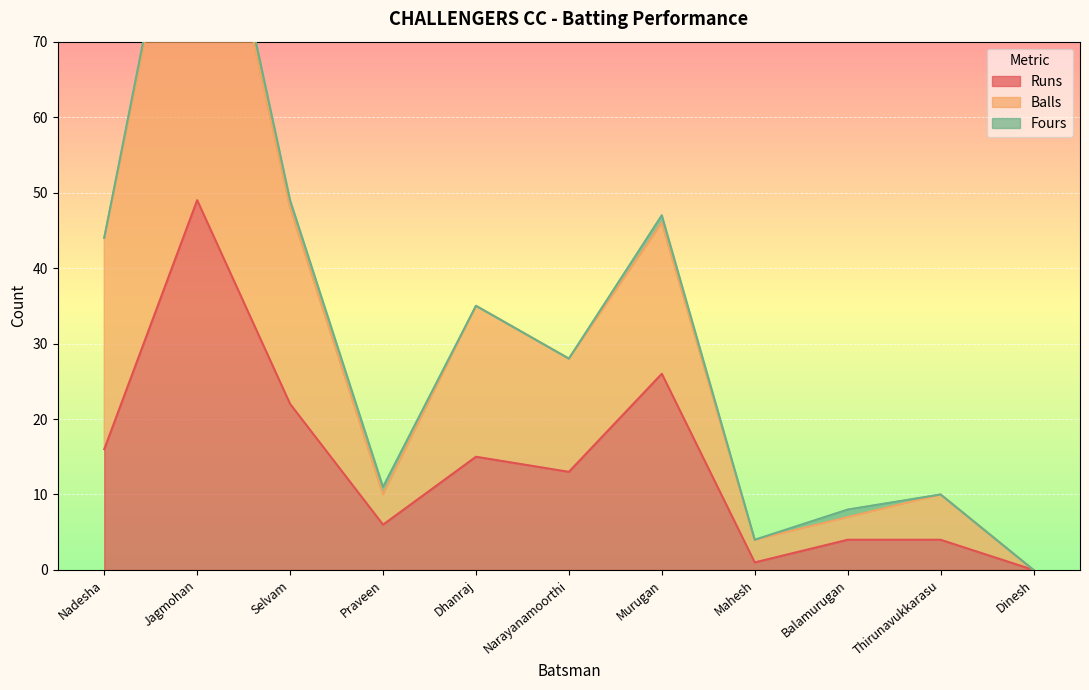

At which label does Runs first exceed 13?

Nadesha